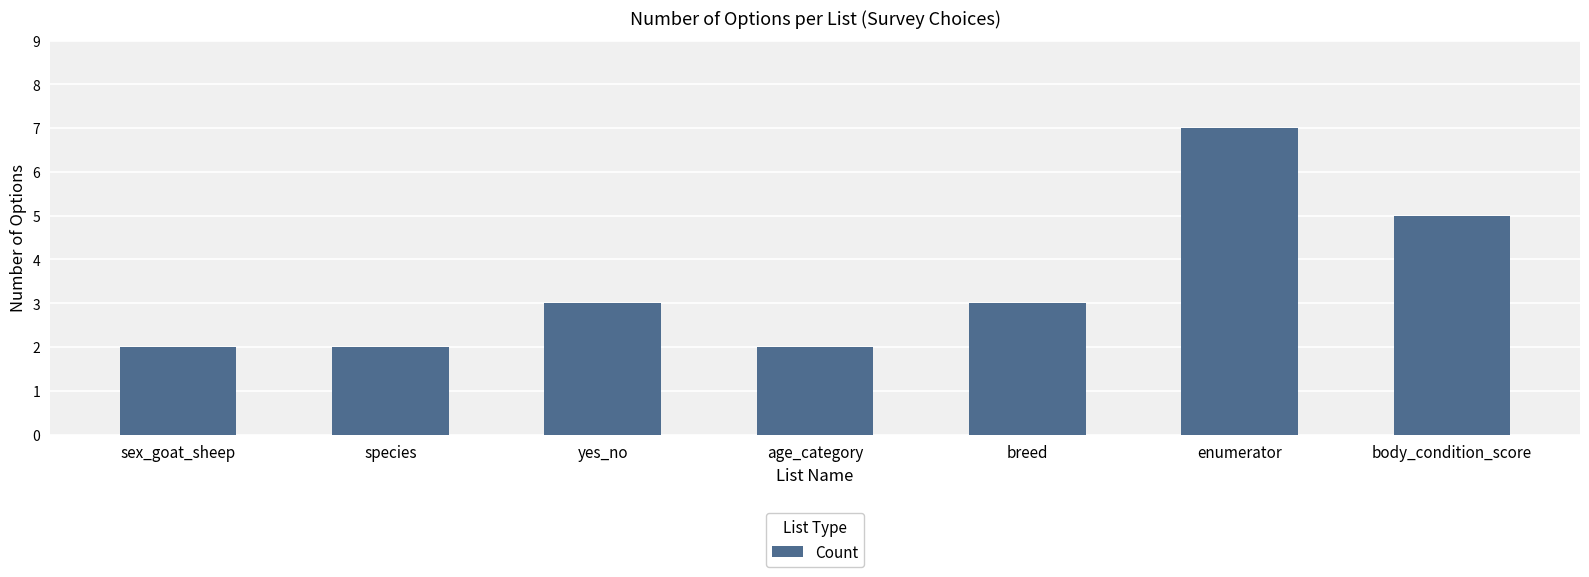

Count the number of data series in this chart.

1